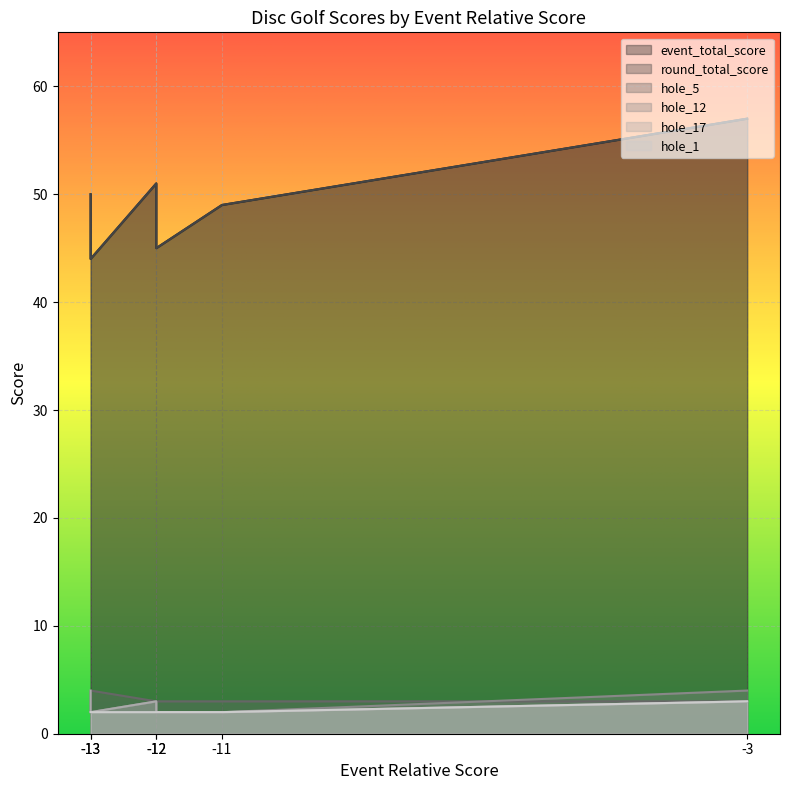

How many hole_12 values are between 2 and 3?

5